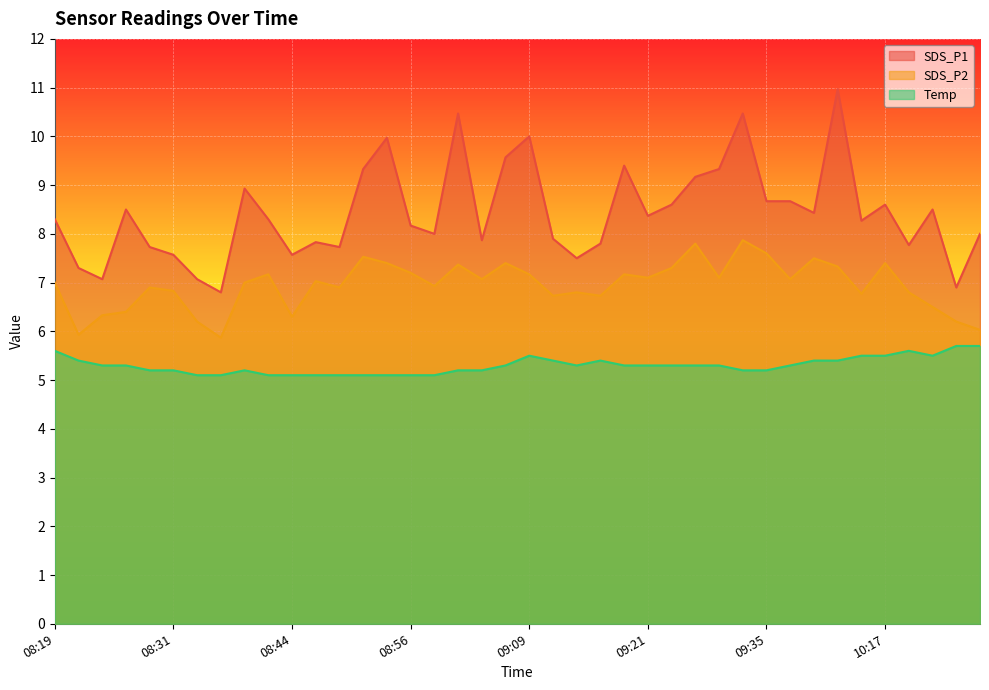

What is the label of the 28th point from the left?

09:26